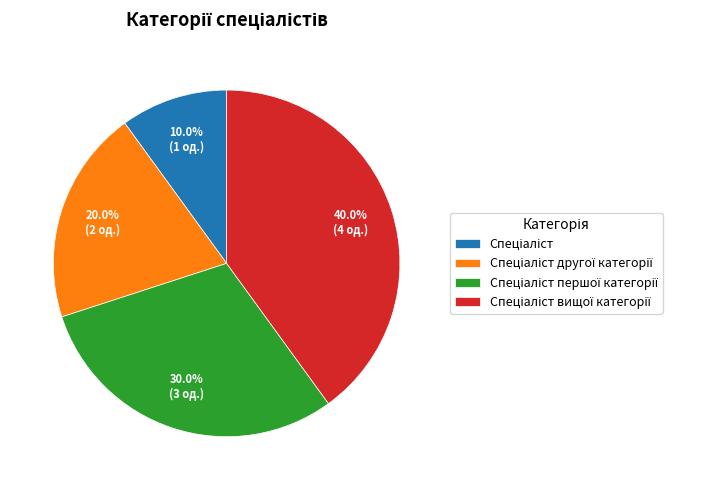

How many segments does this pie chart have?

4